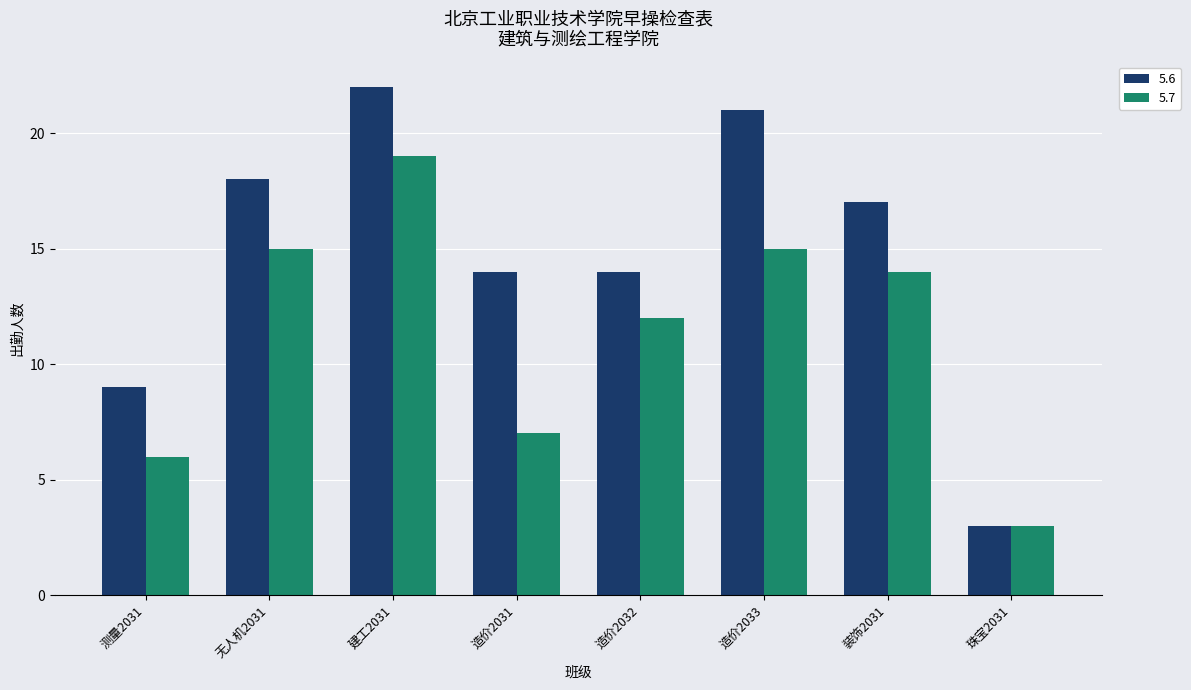

The 5.6 series shows 3 at 珠宝2031. True or false?

True